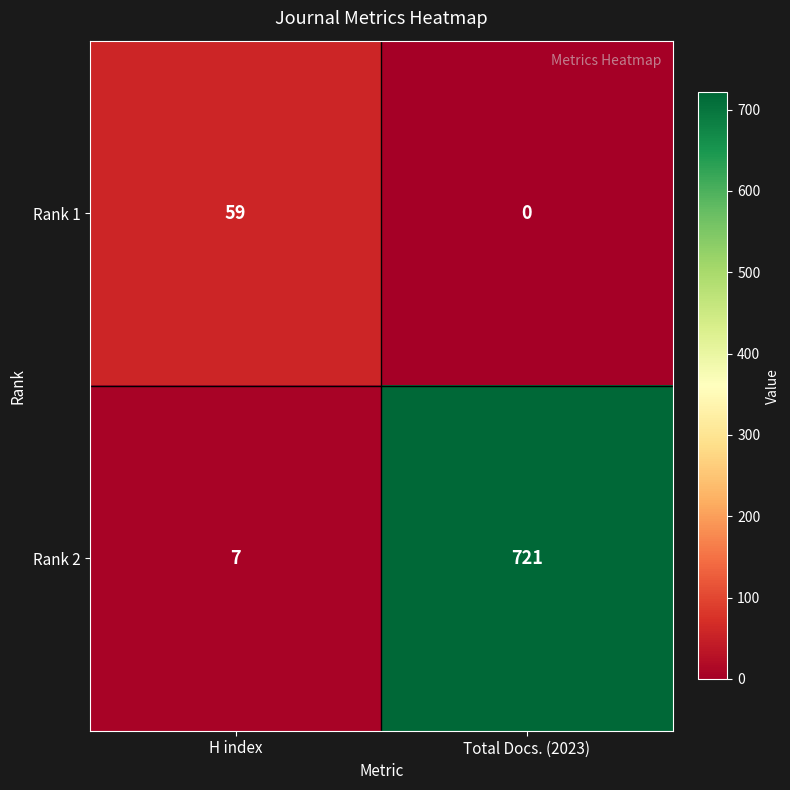

At which category is the sum across all series the highest?

Total Docs. (2023)